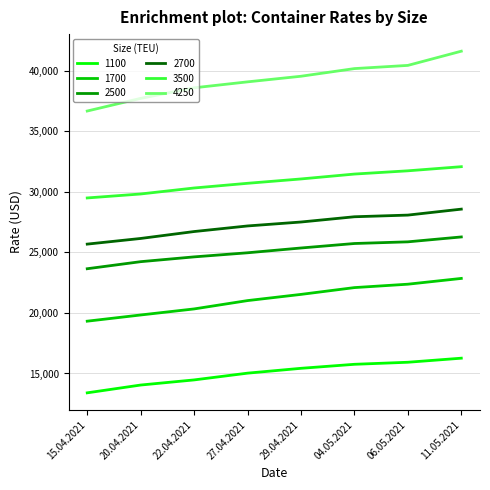

At 27.04.2021, list the series in order from smallest to largest.

1100, 1700, 2500, 2700, 3500, 4250